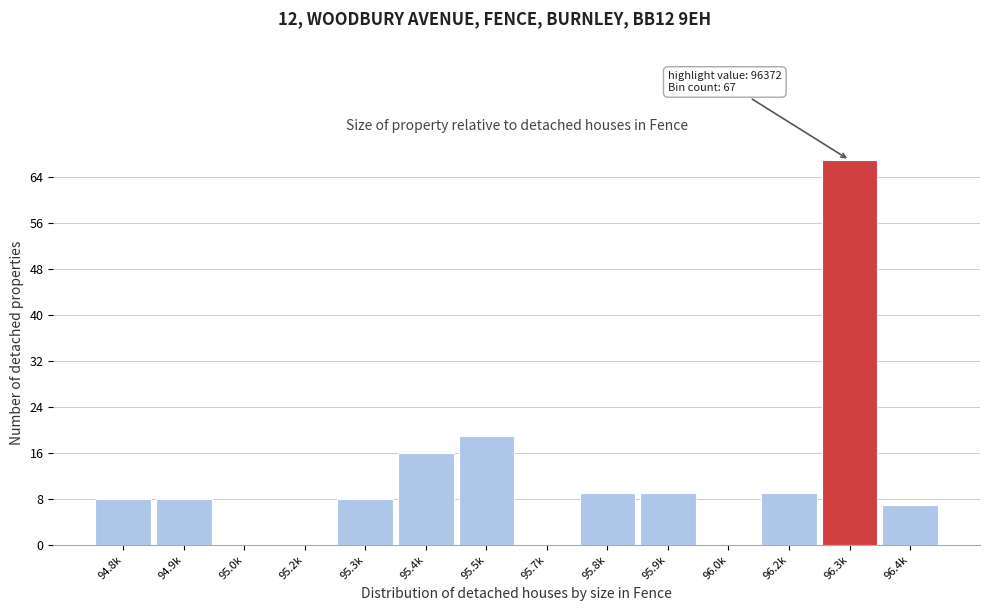

Reading right to left, transcribe all the data shown in this chart.

96.4k=7	96.3k=67	96.2k=9	96.0k=0	95.9k=9	95.8k=9	95.7k=0	95.5k=19	95.4k=16	95.3k=8	95.2k=0	95.0k=0	94.9k=8	94.8k=8